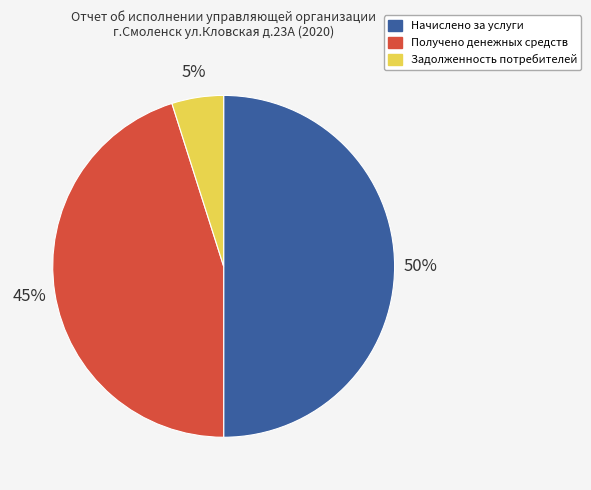

Is Задолженность потребителей the majority of the pie?

No